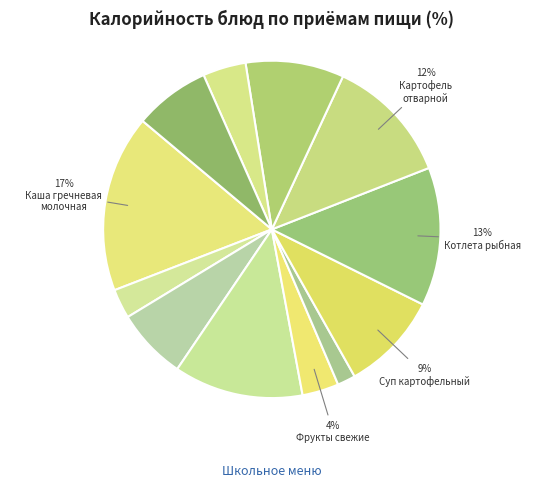

Rank the categories by value from highest to lowest.

Каша гречневая молочная, Котлета рыбная, Хлеб пшеничный (завтрак), Картофель отварной, Суп картофельный, Компот из плодов, Хлеб ржано-пшеничный, Какао-напиток на молоке, Хлеб пшеничный (обед), Фрукты свежие, Сыр (порциями), Салат из капусты